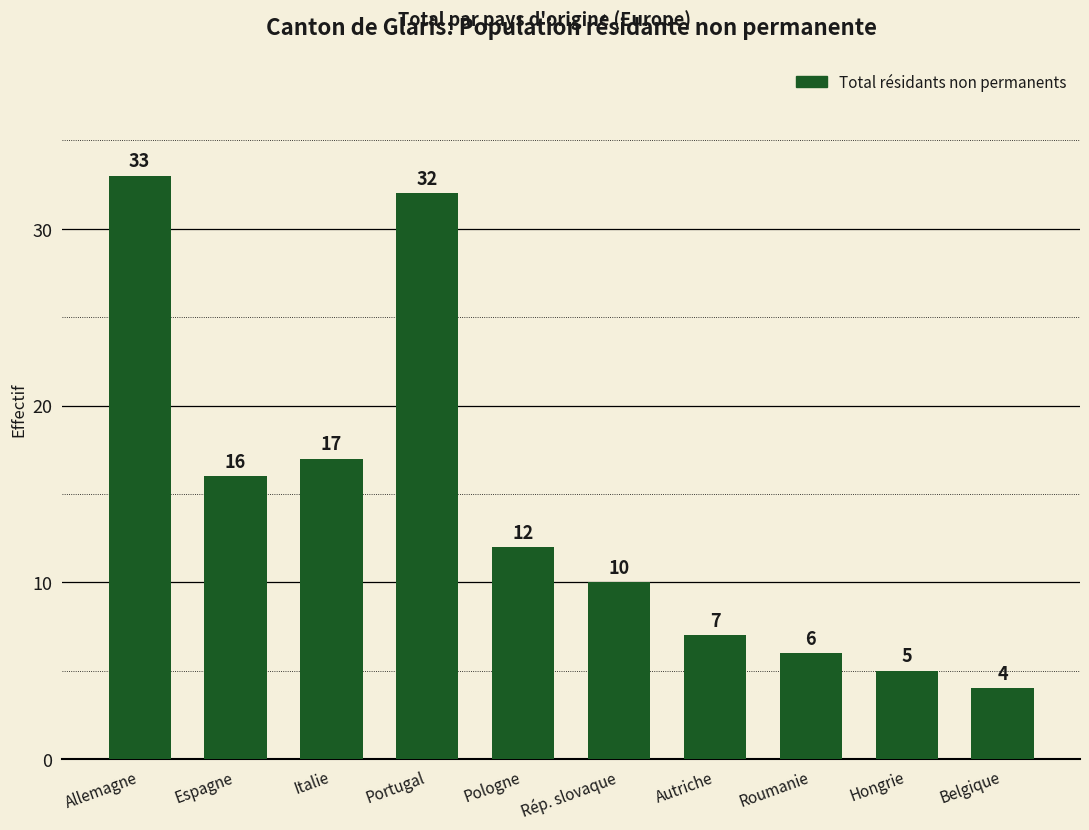

Count the number of categories in the chart.

10